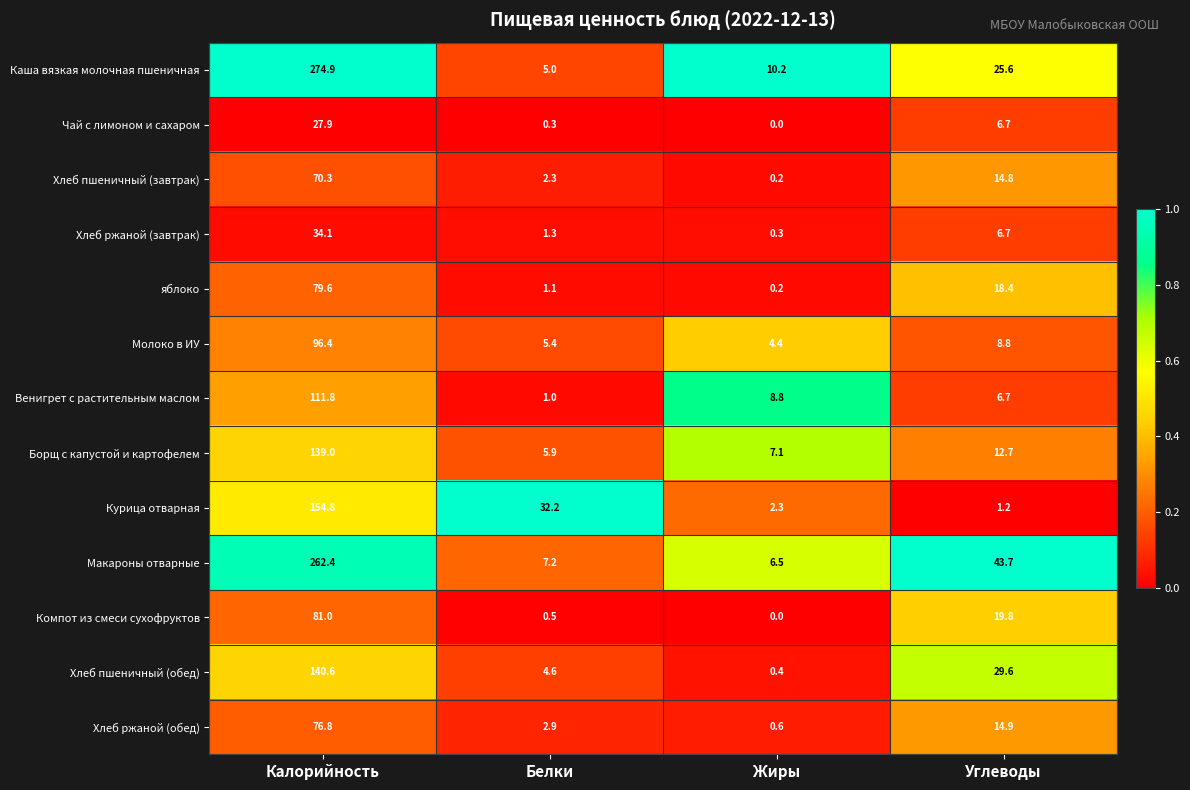

At which category is the sum across all series the highest?

Калорийность